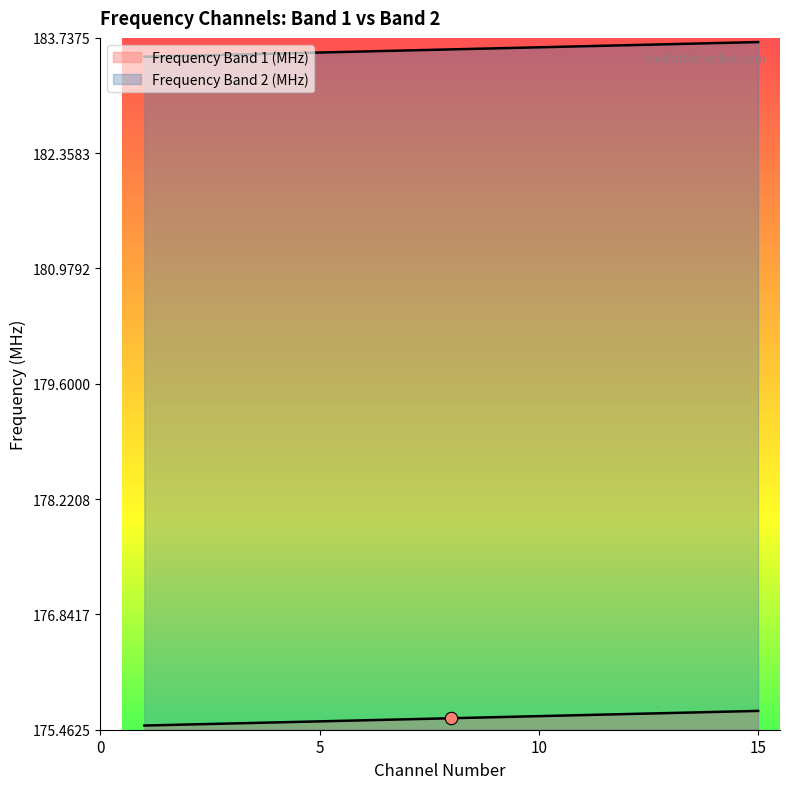

What is the total value across all series at 4?

359.1